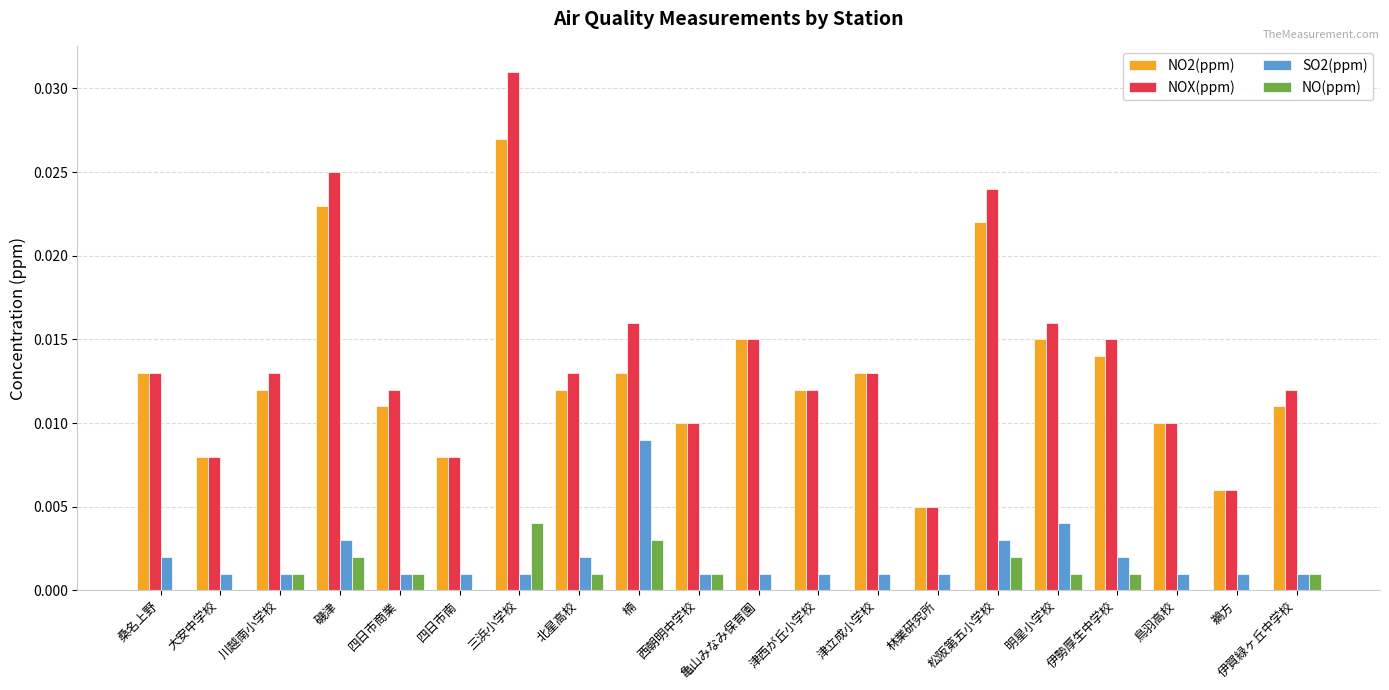

Between 西朝明中学校 and 松阪第五小学校, which series saw the biggest shift?

NOX(ppm)